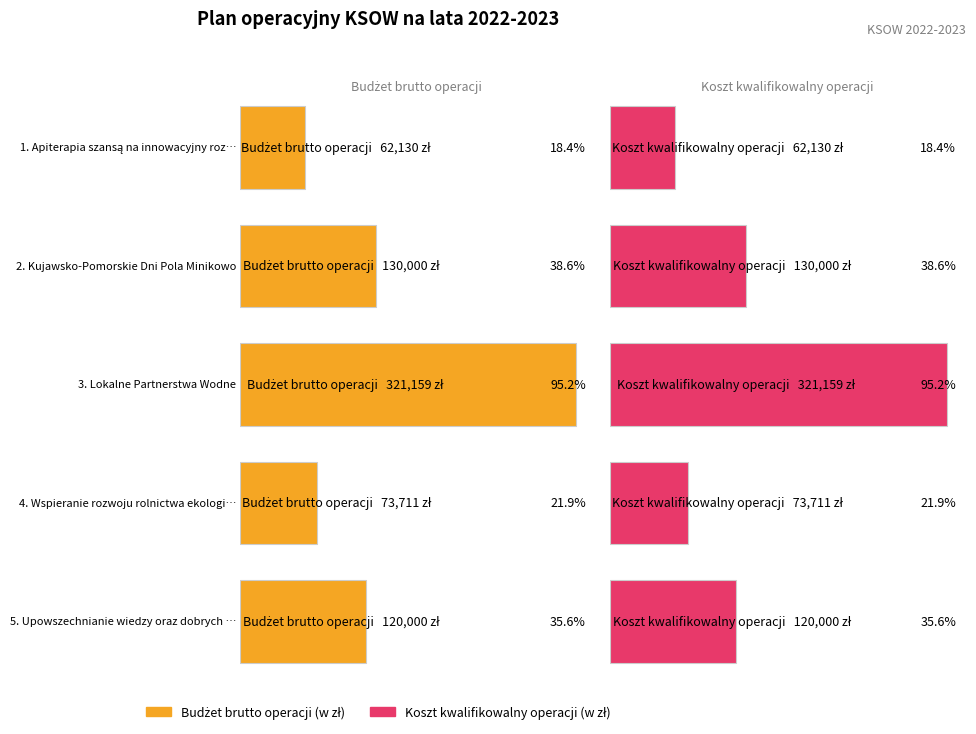

What is the total value across all series at Kujawsko-Pomorskie Dni Pola Minikowo?

260000.0